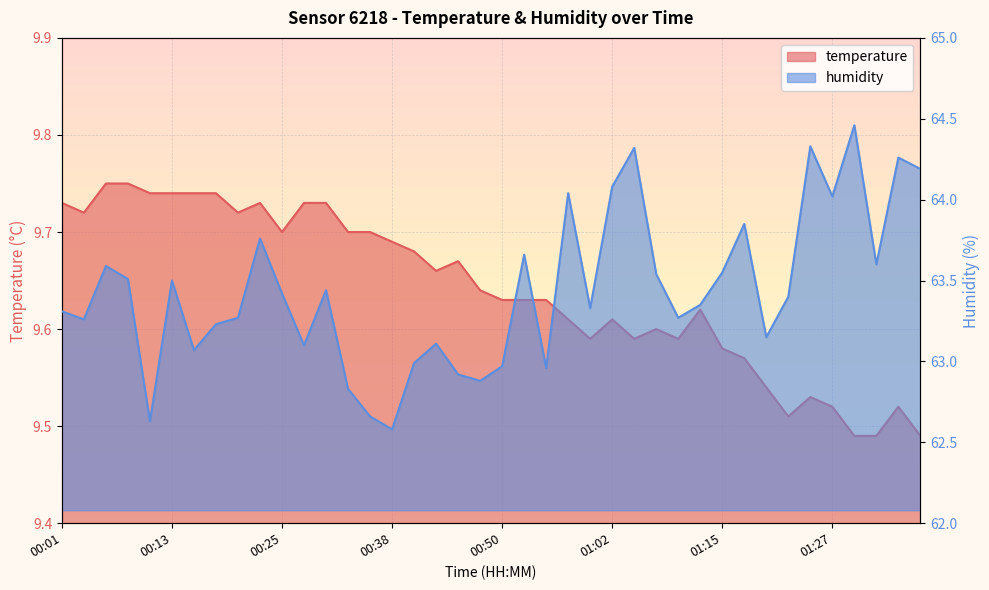

Which series has the largest total across all categories?

humidity